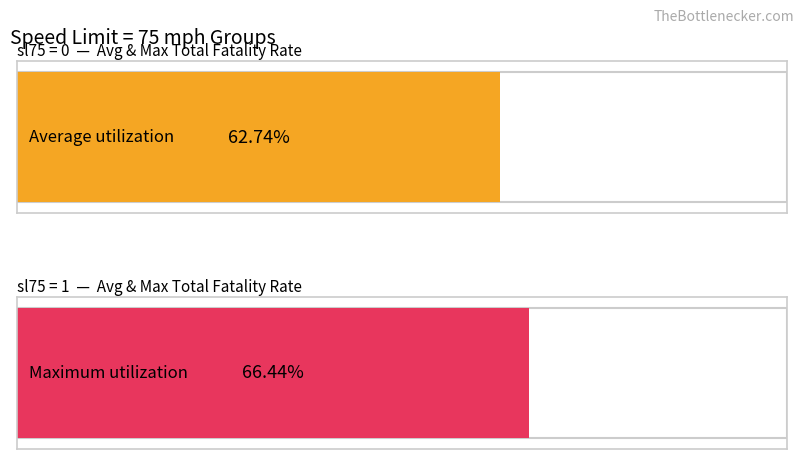

What are all the series names shown in the legend?

Average utilization, Maximum utilization